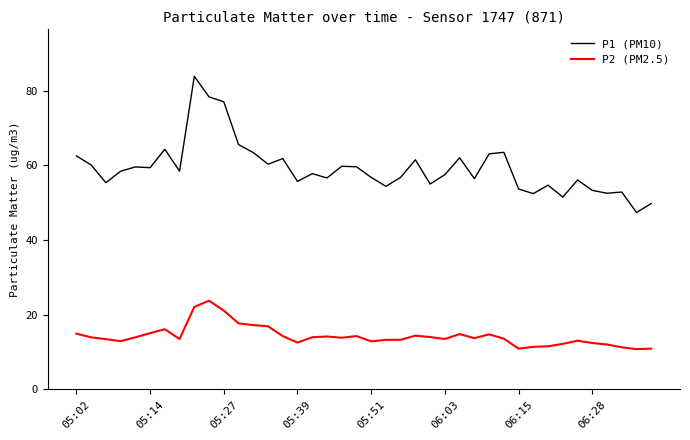

Which series has the largest total across all categories?

P1 (PM10)